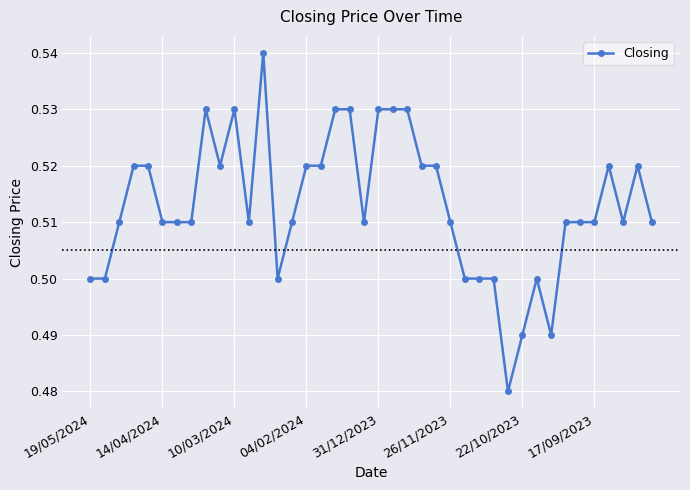

Count the values in the range 0 to 1.

40